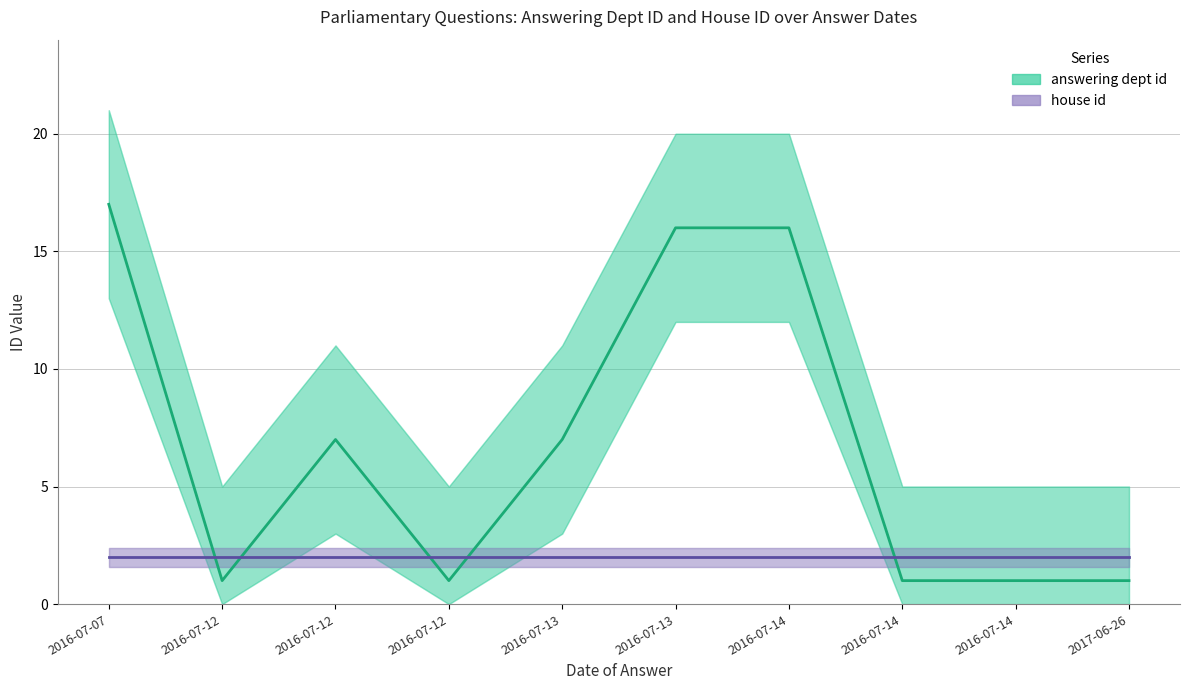

Which series changed the most between 2016-07-12 and 2016-07-14?

answering dept id